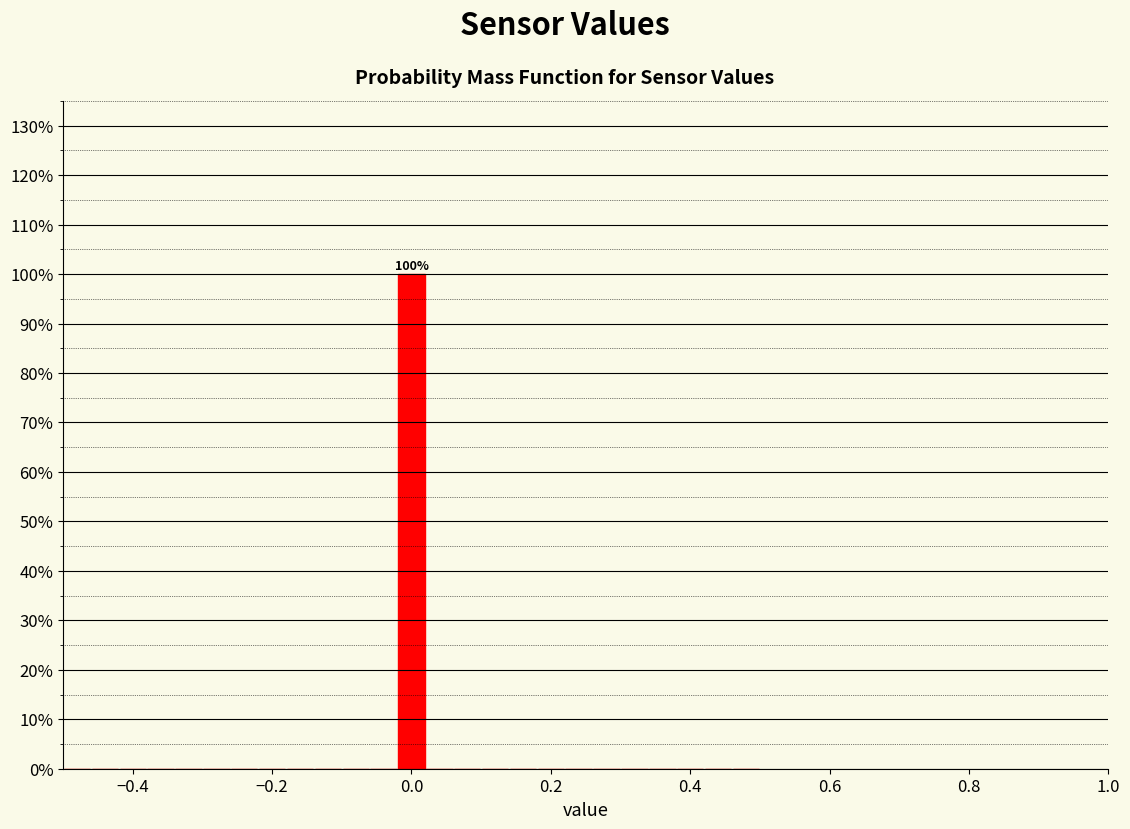

Around what value on the x-axis is the tallest bar? Give the approximate position of its centre, as read against the axis.

0.00